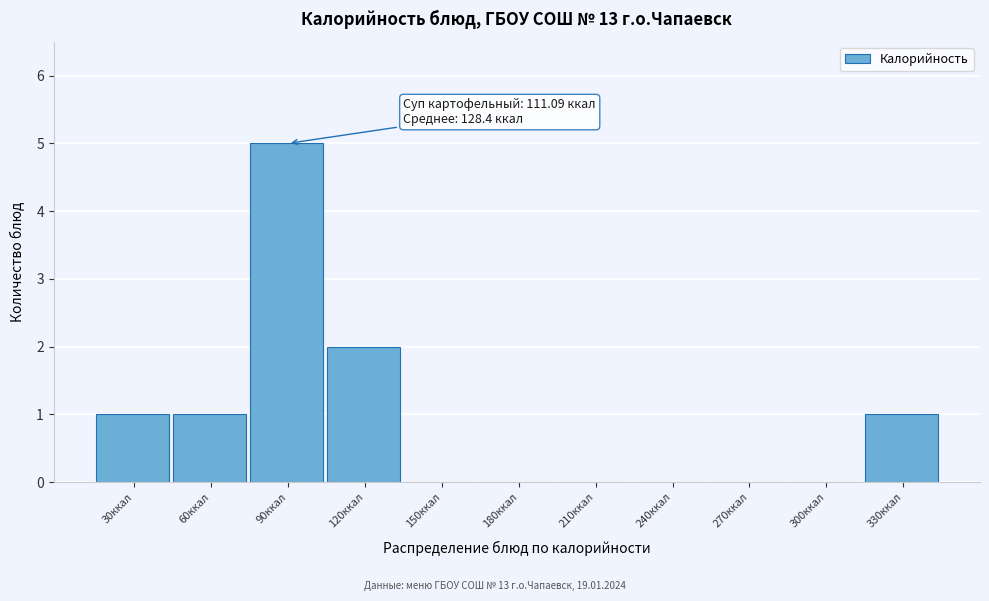

Reading right to left, list all the values displayed in this chart.

330ккал=1	300ккал=0	270ккал=0	240ккал=0	210ккал=0	180ккал=0	150ккал=0	120ккал=2	90ккал=5	60ккал=1	30ккал=1